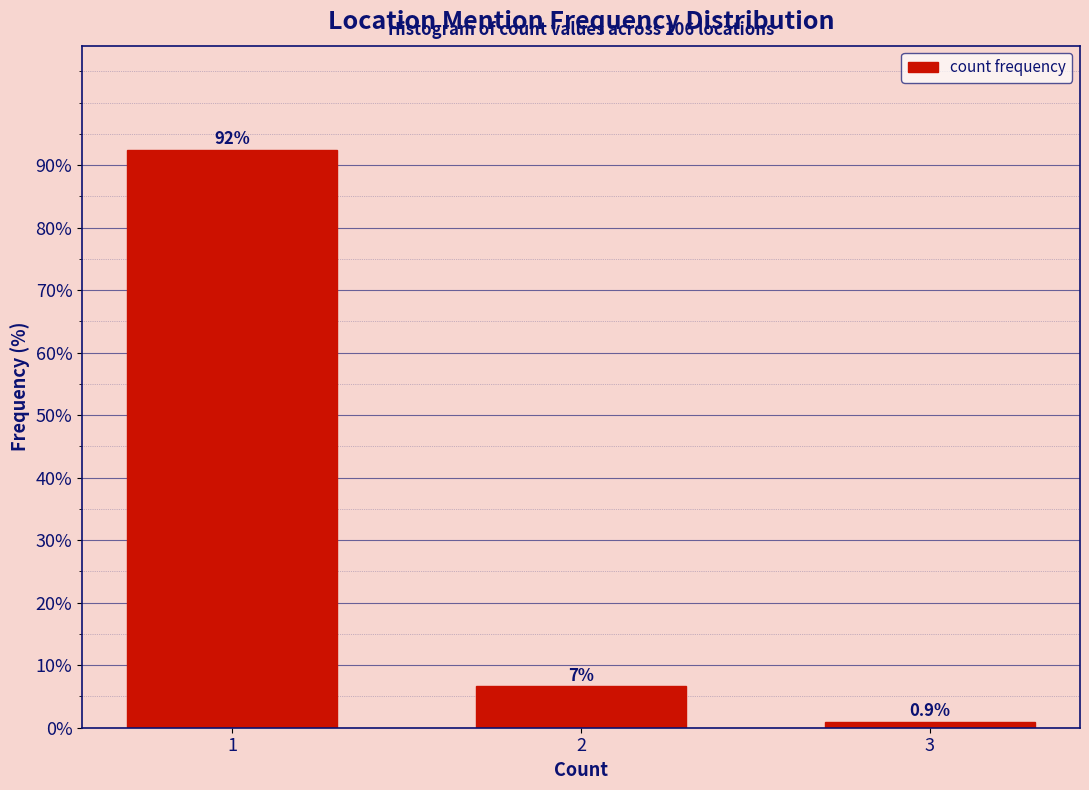

Reading right to left, extract all data points from this chart.

0.9	6.6	92.5